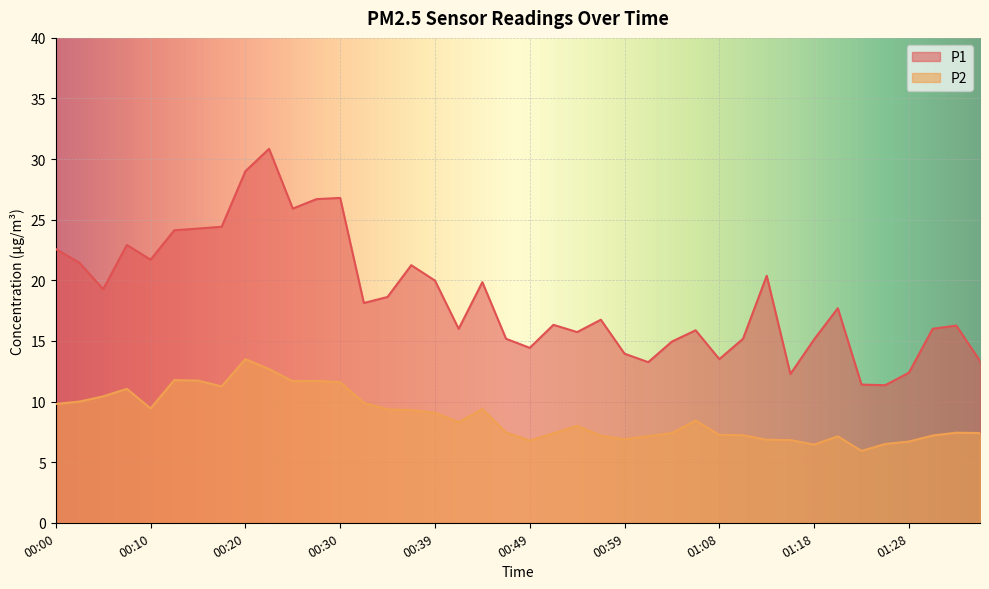

At which category does P1 reach its first local peak?

00:08